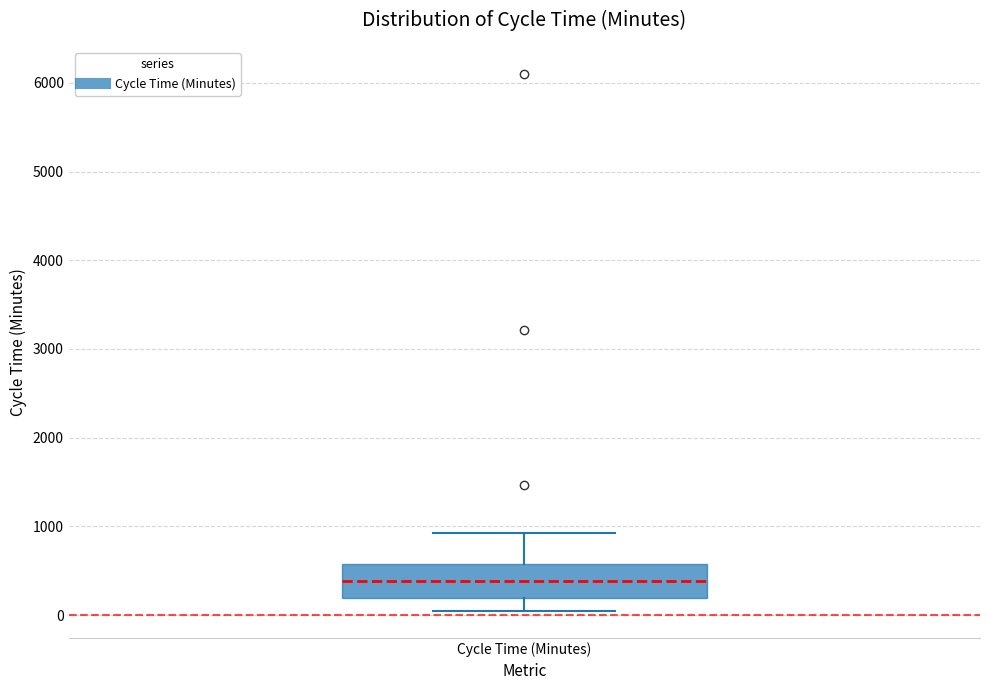

Transcribe this box plot: give where the median line is, the range the box spans, and where the two whiskers end, as read against the y-axis. The values are not printed on the chart, so give them approximately, as read against the axis.

median 400, box 200 to 600, whiskers 0 to 900